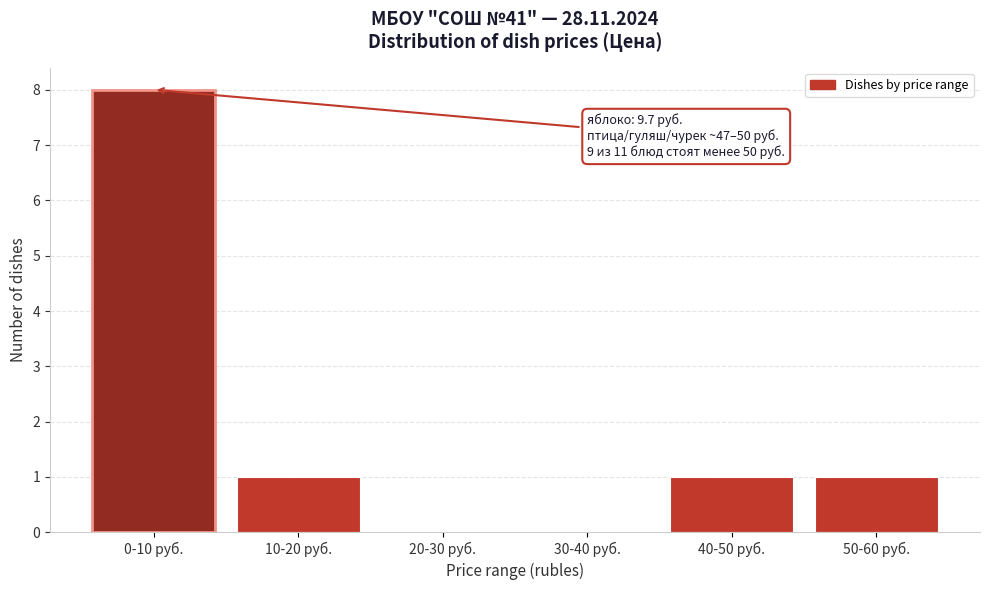

Reading right to left, what are all the values shown in this chart?

50-60 руб.=1	40-50 руб.=1	30-40 руб.=0	20-30 руб.=0	10-20 руб.=1	0-10 руб.=8